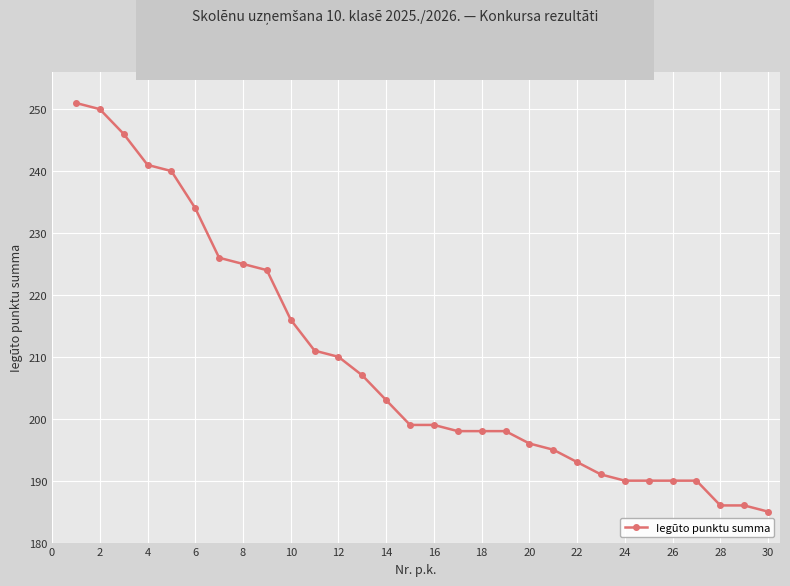

Reading left to right, list all the values displayed in this chart.

251	250	246	241	240	234	226	225	224	216	211	210	207	203	199	199	198	198	198	196	195	193	191	190	190	190	190	186	186	185